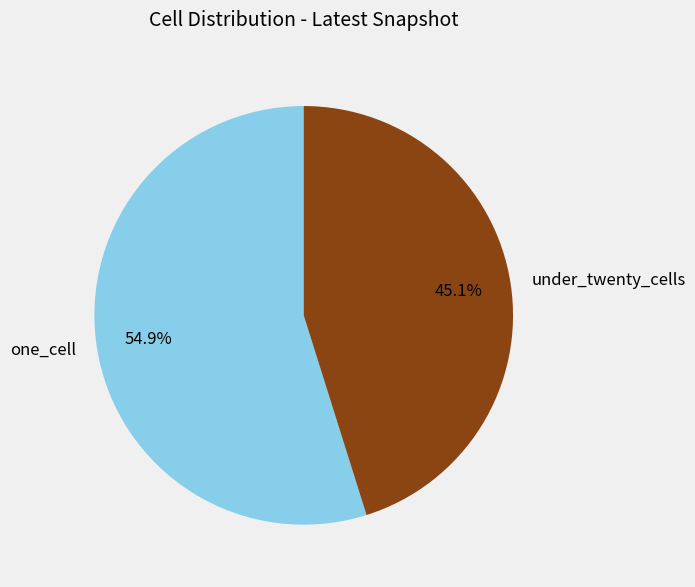

Combined, do under_twenty_cells and one_cell account for over 50%?

Yes